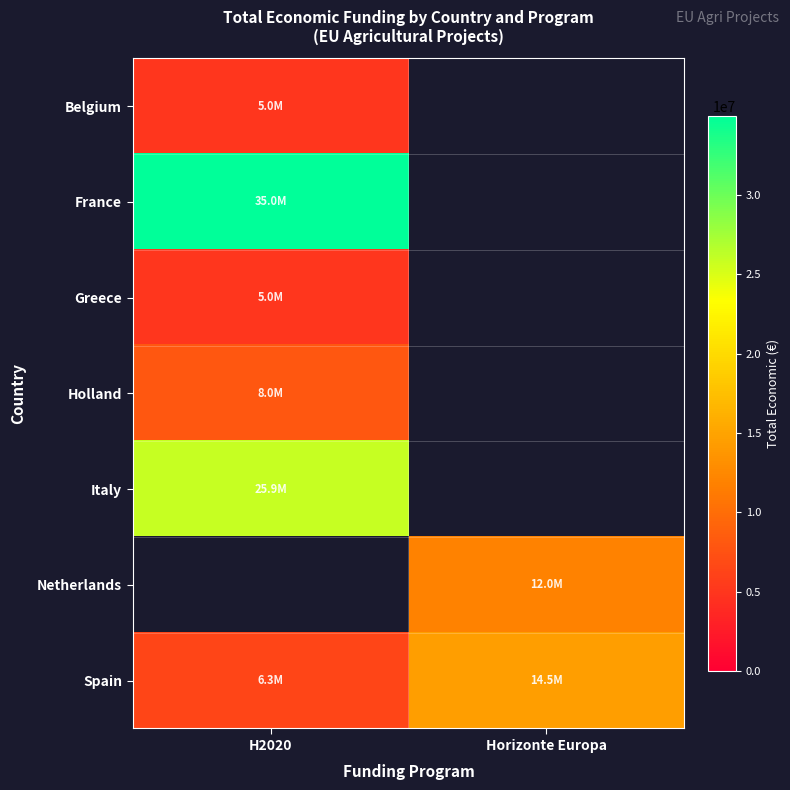

What value does the France series have at H2020?

34999139.0